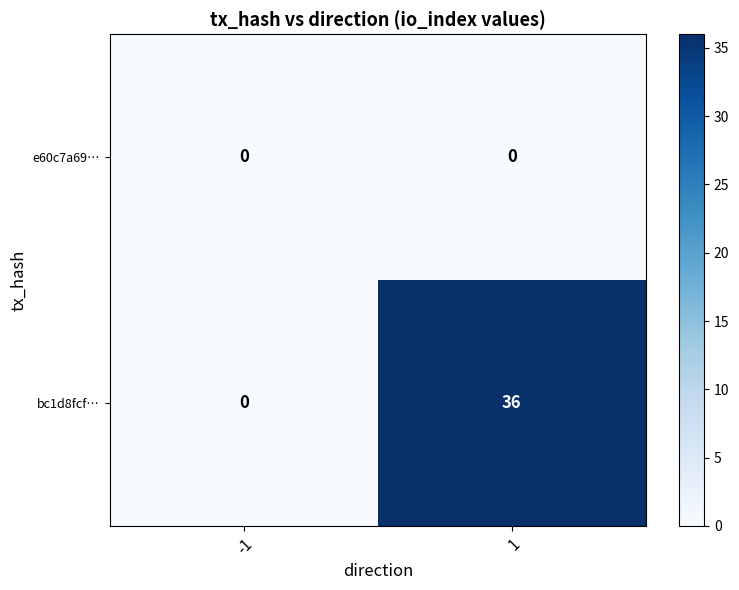

Reading left to right, extract all data points from this chart.

e60c7a69…: -1=0	1=0
bc1d8fcf…: -1=0	1=36